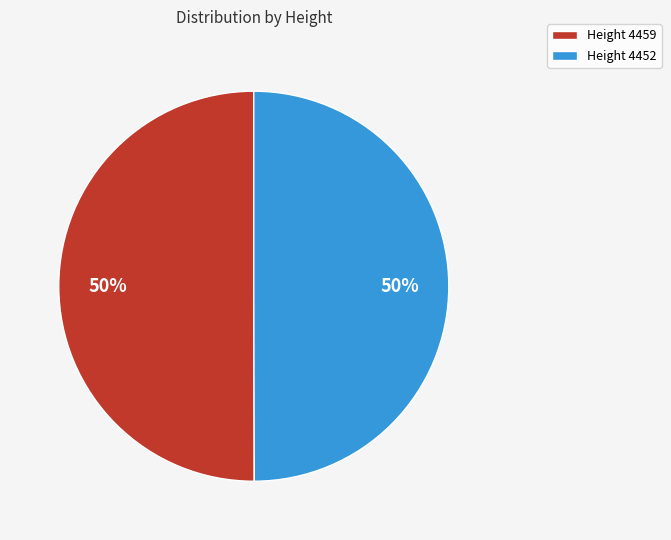

Is it true that Height 4452 is 35% of the pie?

False